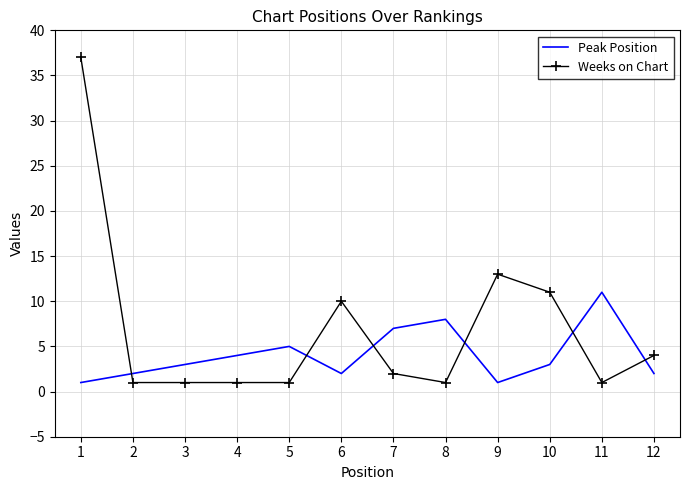

What is the maximum value shown in the chart?

37